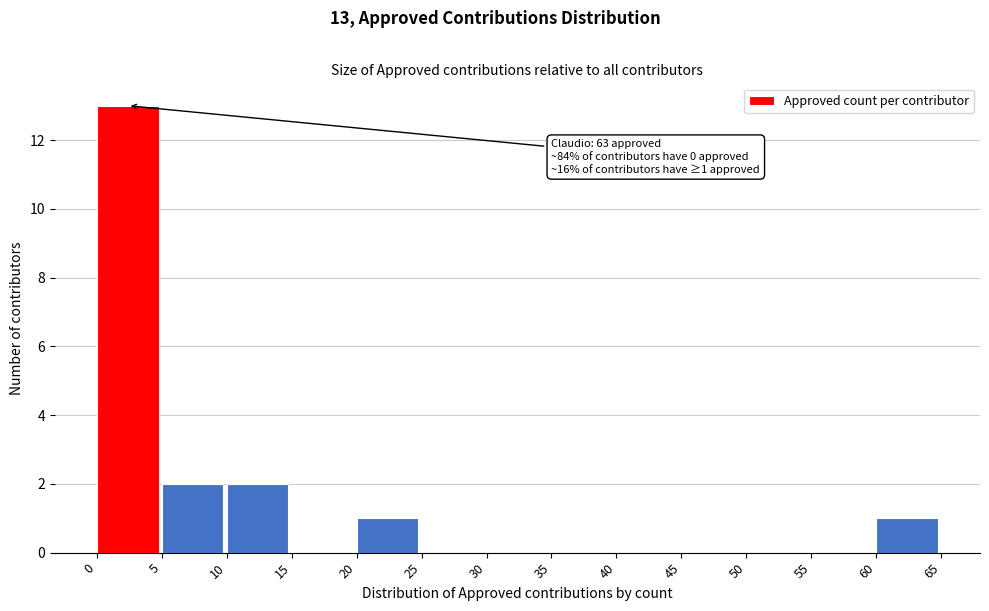

Which range on the x-axis has the tallest bar?

0 to 5